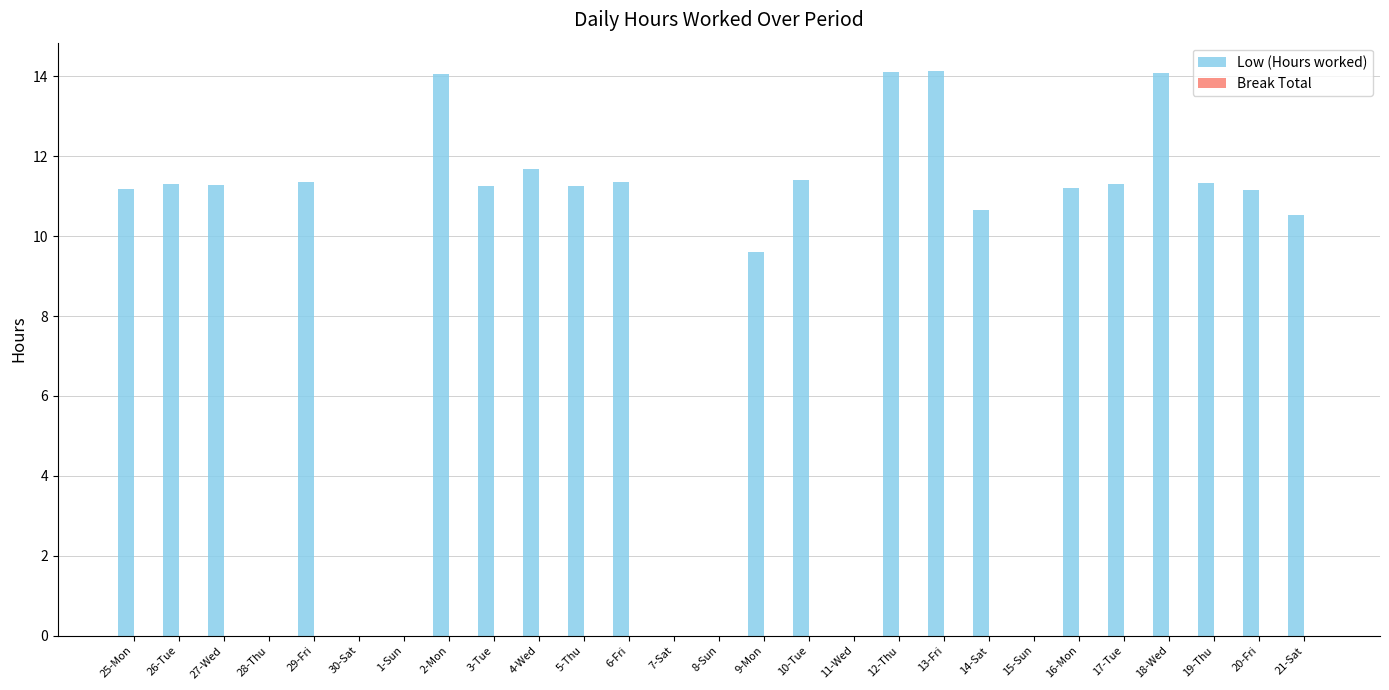

What is the sum of all values?

234.3